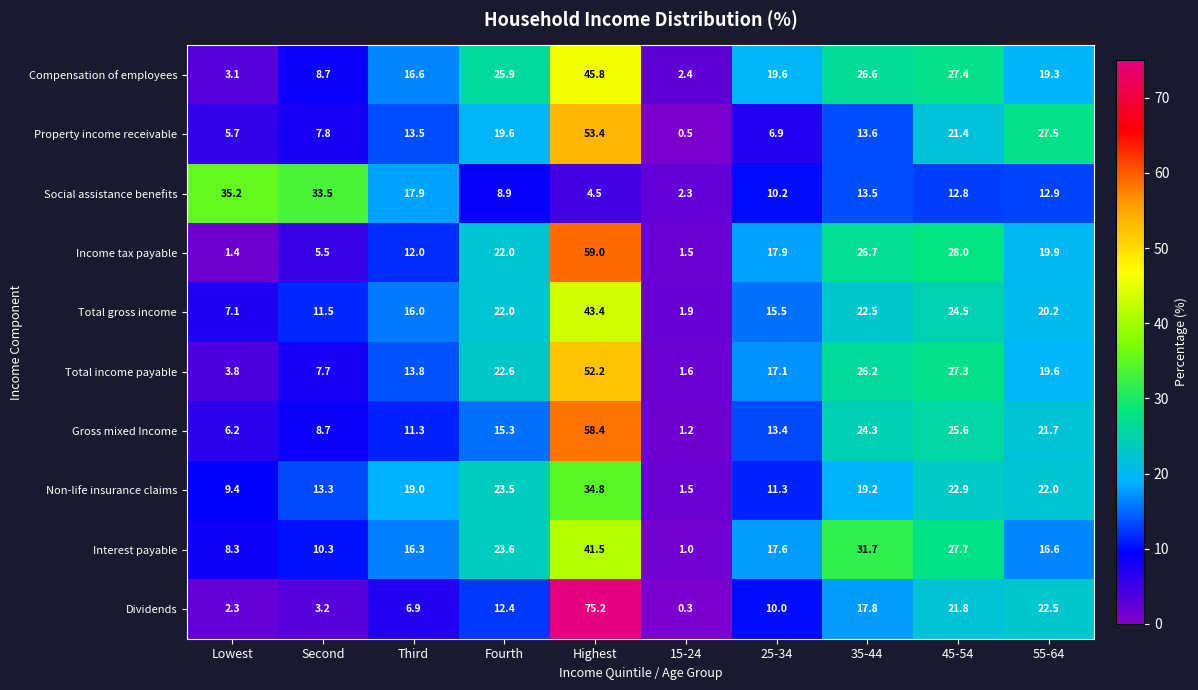

At Lowest, list the series in order from smallest to largest.

Income tax payable, Dividends, Compensation of employees, Total income payable, Property income receivable, Gross mixed Income, Total gross income, Interest payable, Non-life insurance claims, Social assistance benefits